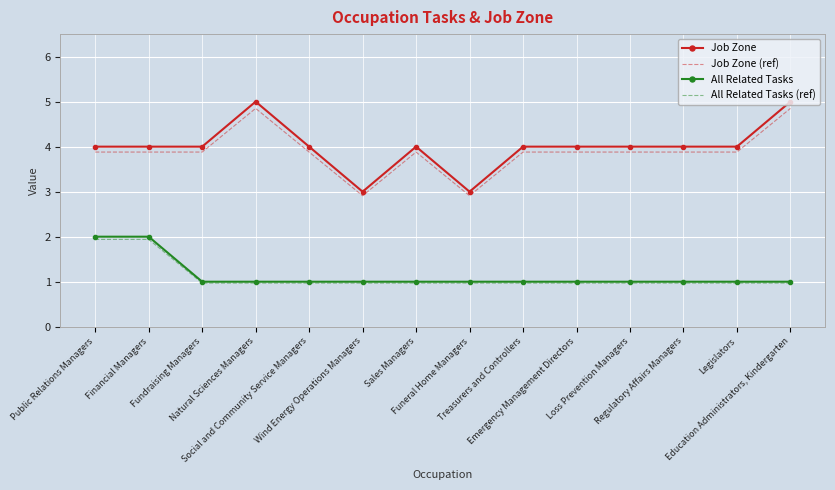

Which series has the widest spread of values?

Job Zone